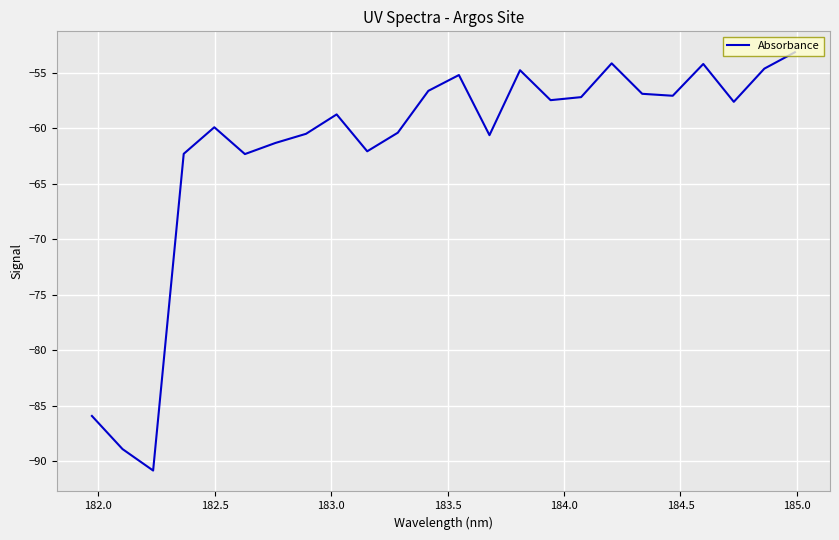

What is the maximum value shown in the chart?

-53.1